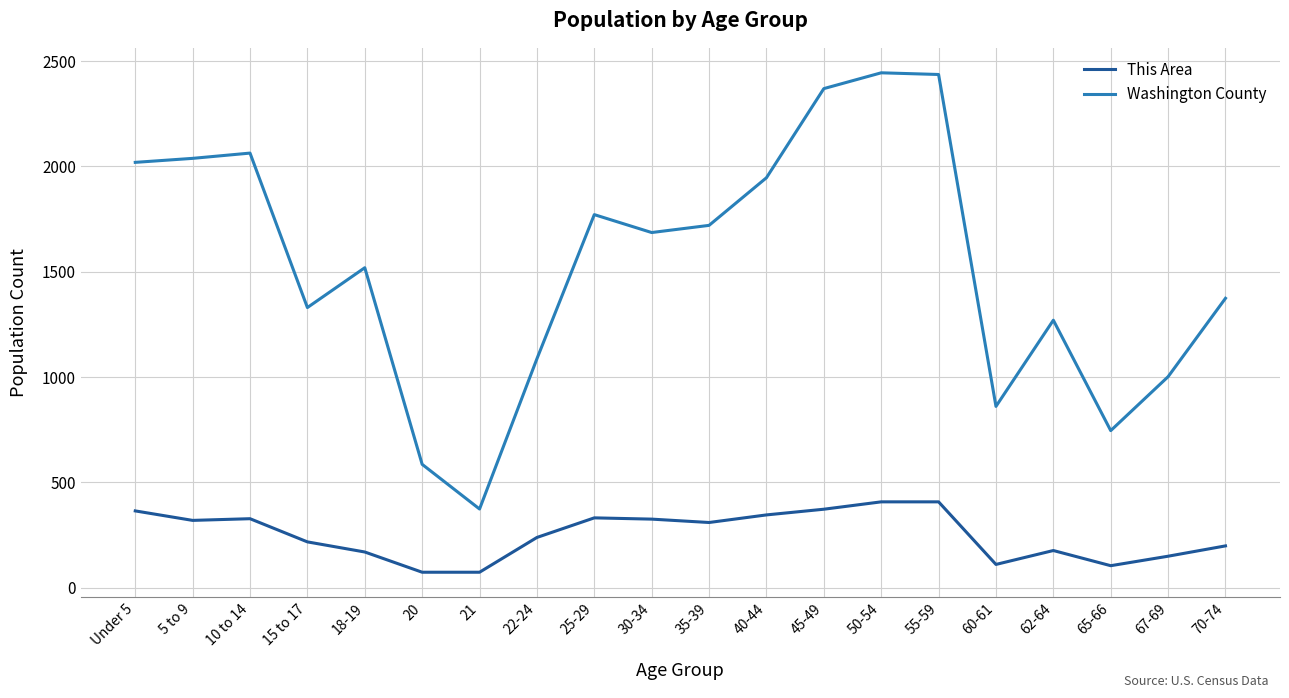

What is the sum of all This Area values?

5033